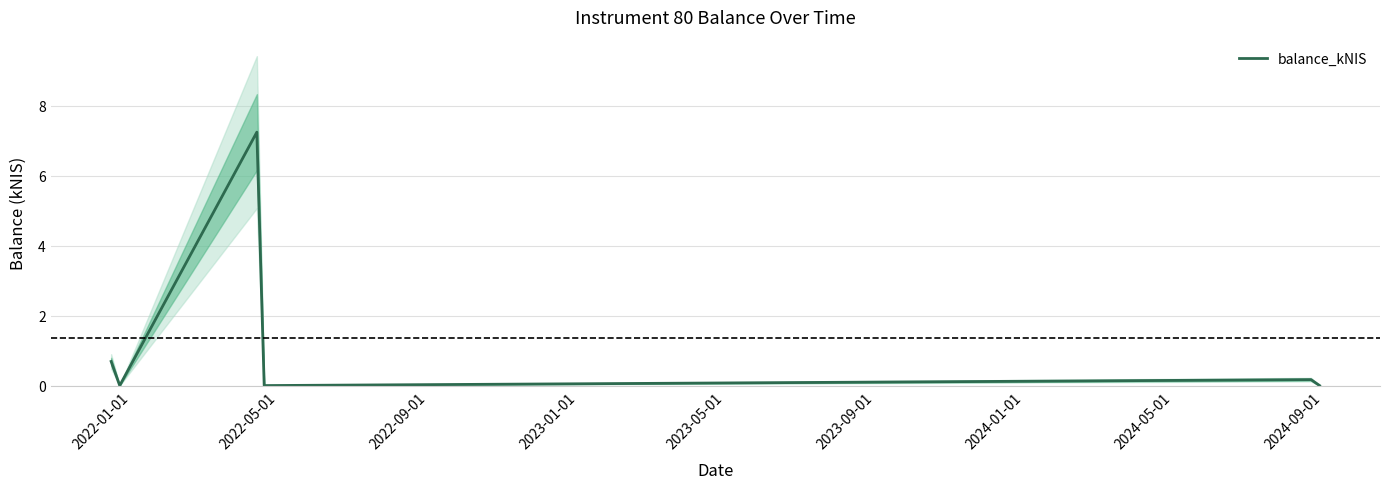

Is it true that the value at 2022-01-01 is 0.7?

True